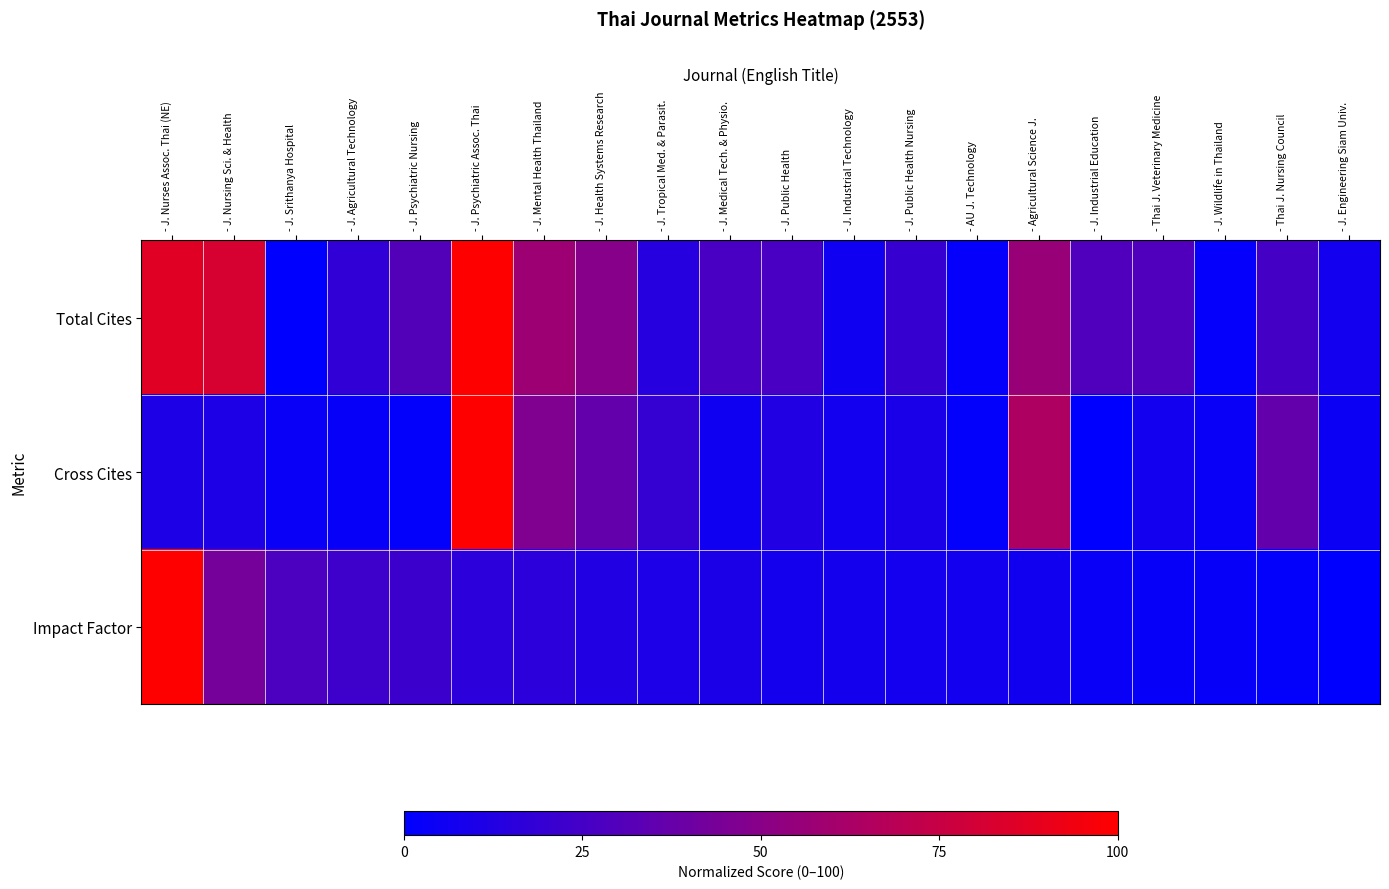

What is the difference between the highest and lowest values at - Thai J. Veterinary Medicine?

26.8